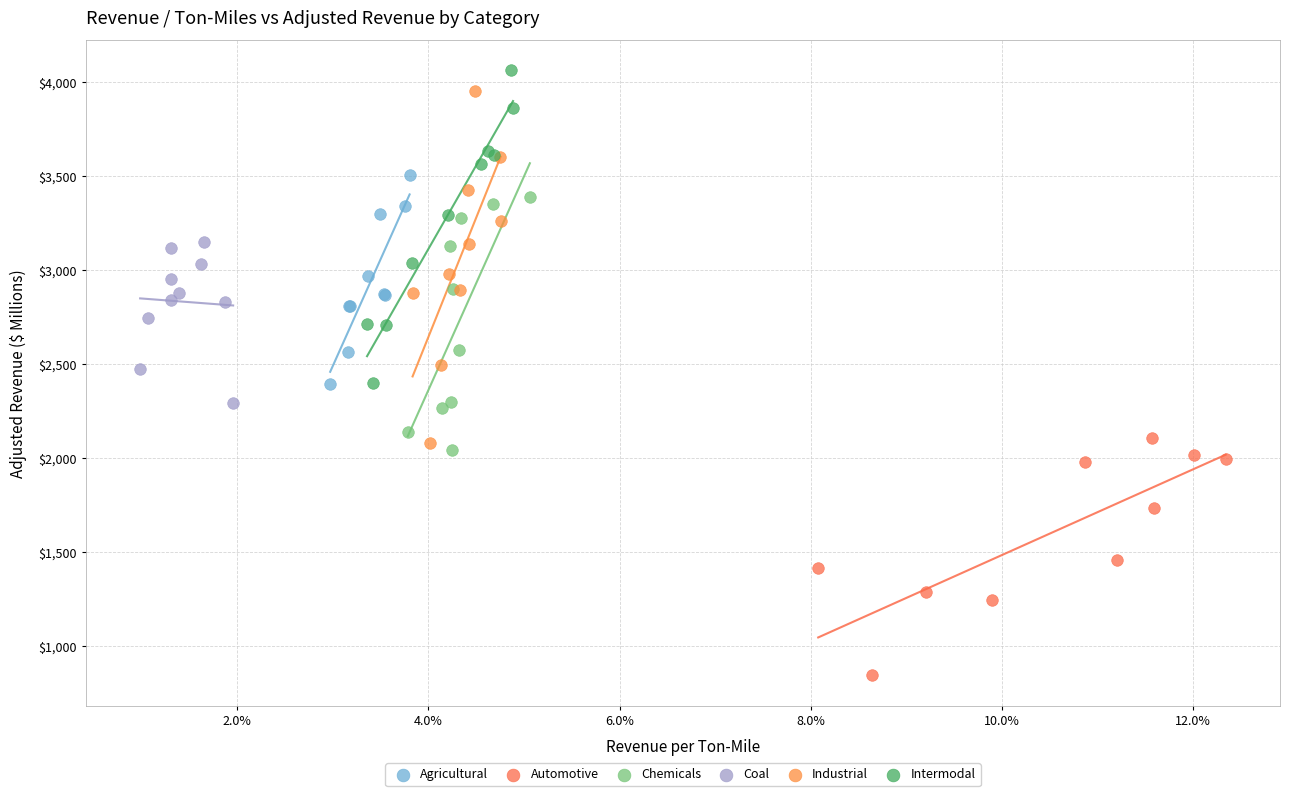

What are all the series names shown in the legend?

Agricultural, Automotive, Chemicals, Coal, Industrial, Intermodal